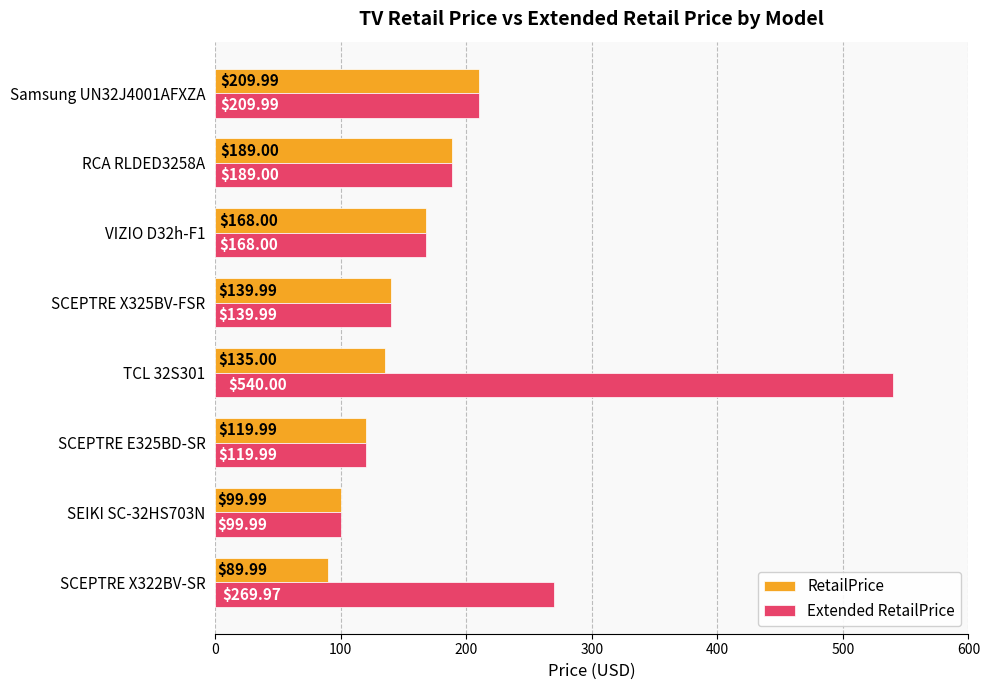

Which series has the widest spread of values?

Extended RetailPrice